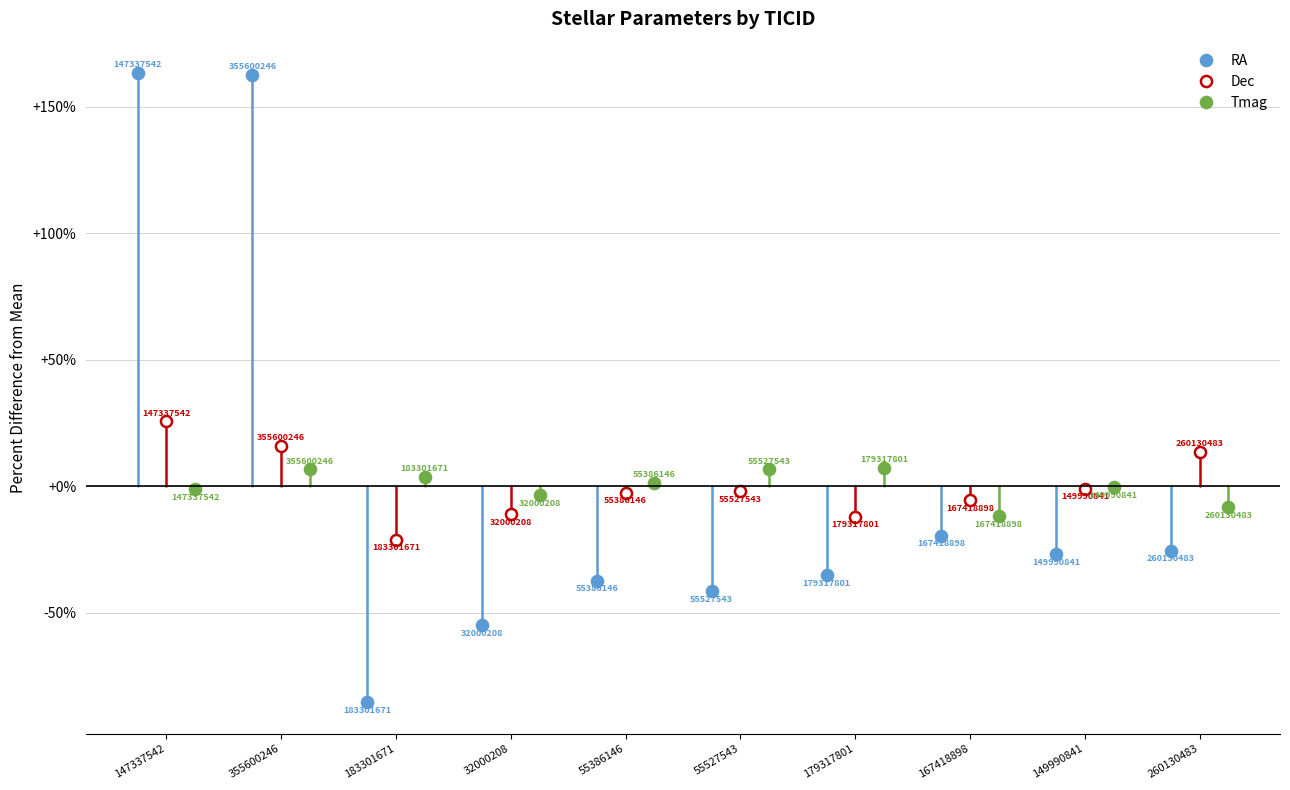

Where is the first local maximum for Tmag?

355600246